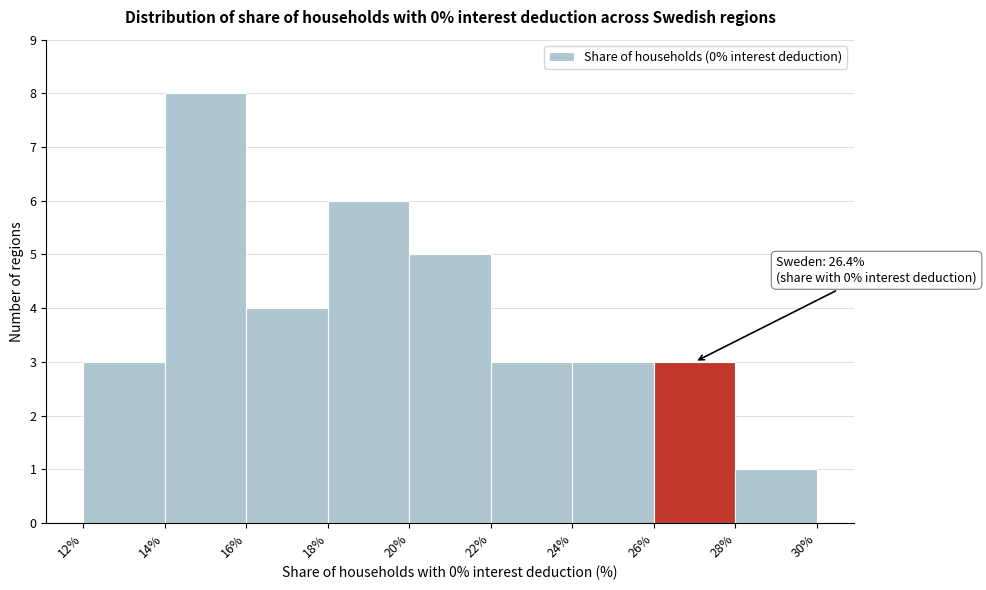

Which range on the x-axis has the tallest bar?

14% to 16%